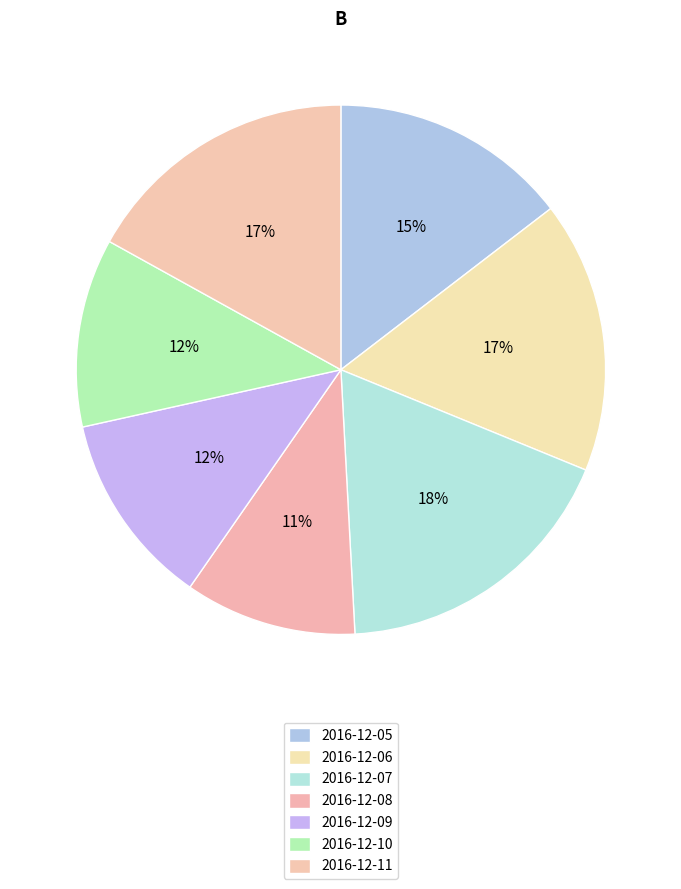

Is there a majority slice in this chart?

No